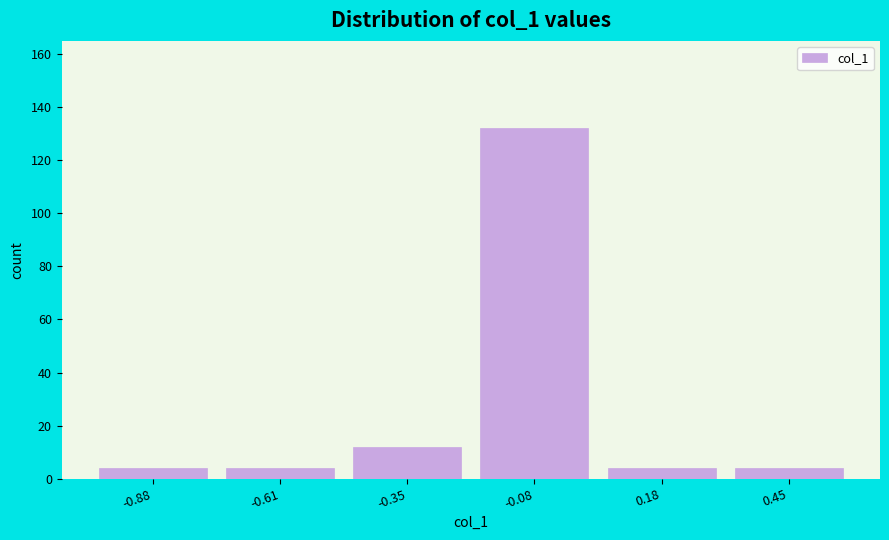

Reading left to right, extract all data points from this chart.

-0.88=4	-0.61=4	-0.35=12	-0.08=132	0.18=4	0.45=4